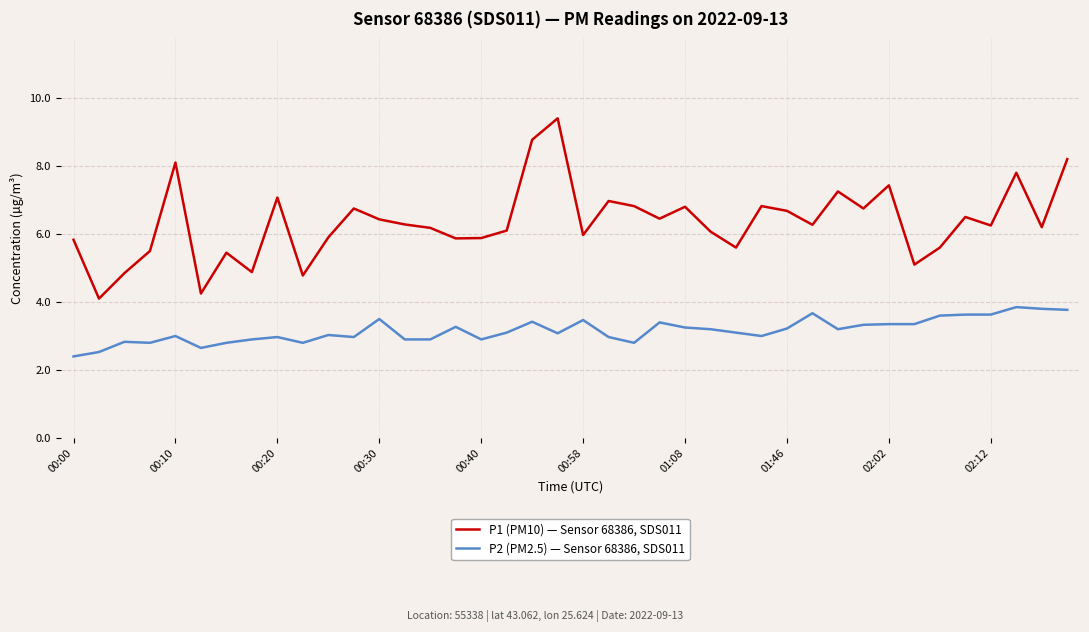

Rank the series by their average value, from highest to lowest.

P1 (PM10) — Sensor 68386, SDS011, P2 (PM2.5) — Sensor 68386, SDS011